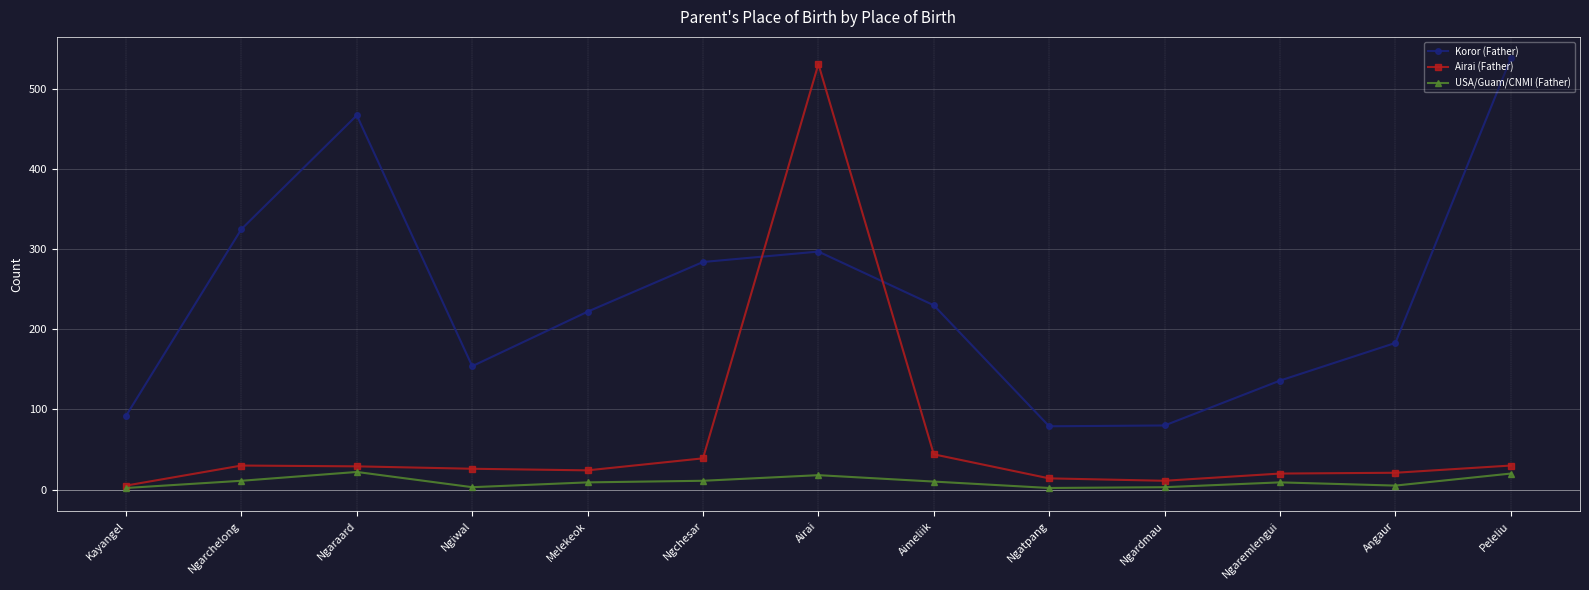

True or false: Koror (Father) has more than 2 points higher than both neighbors.

False